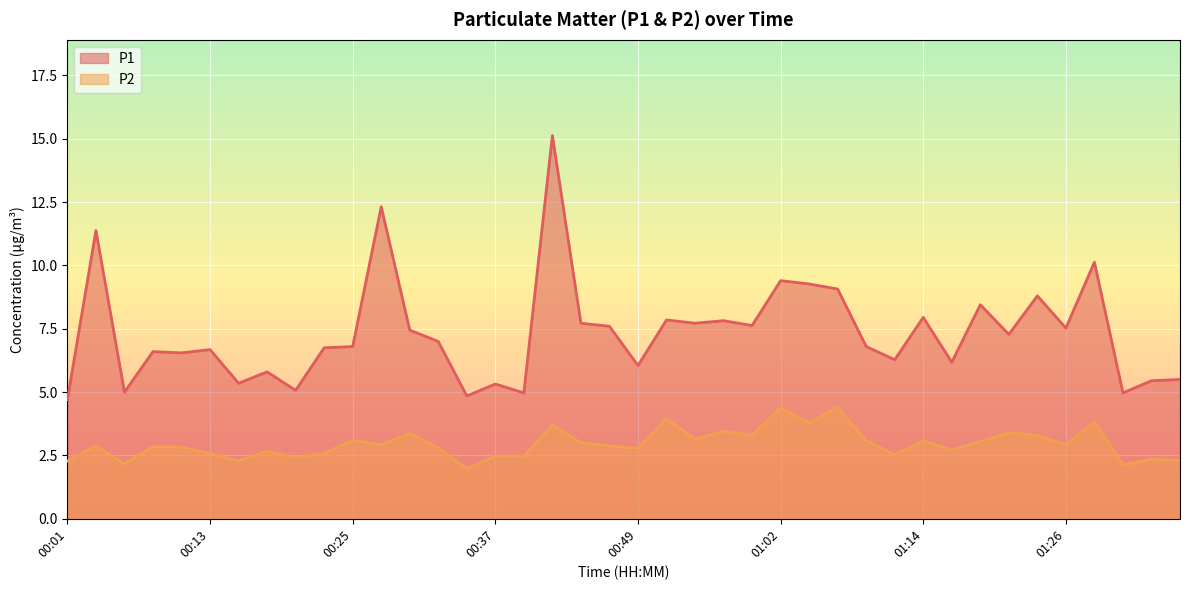

What is the label of the 1st point from the left?

00:01